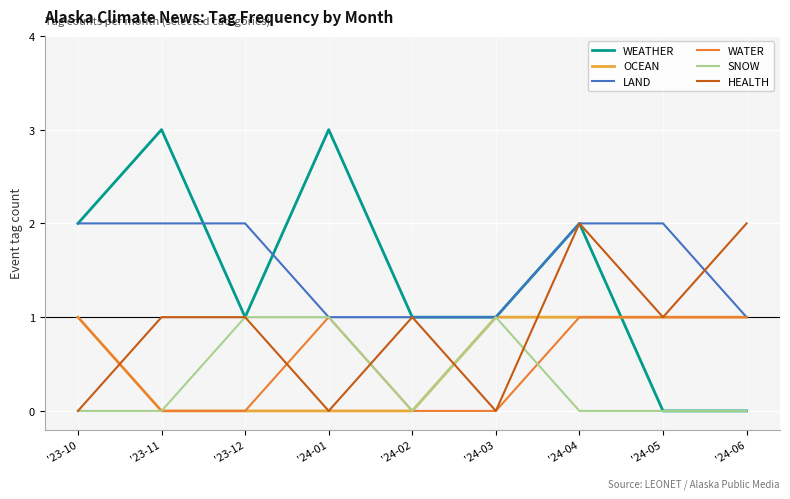

Does the chart have visible grid lines?

Yes